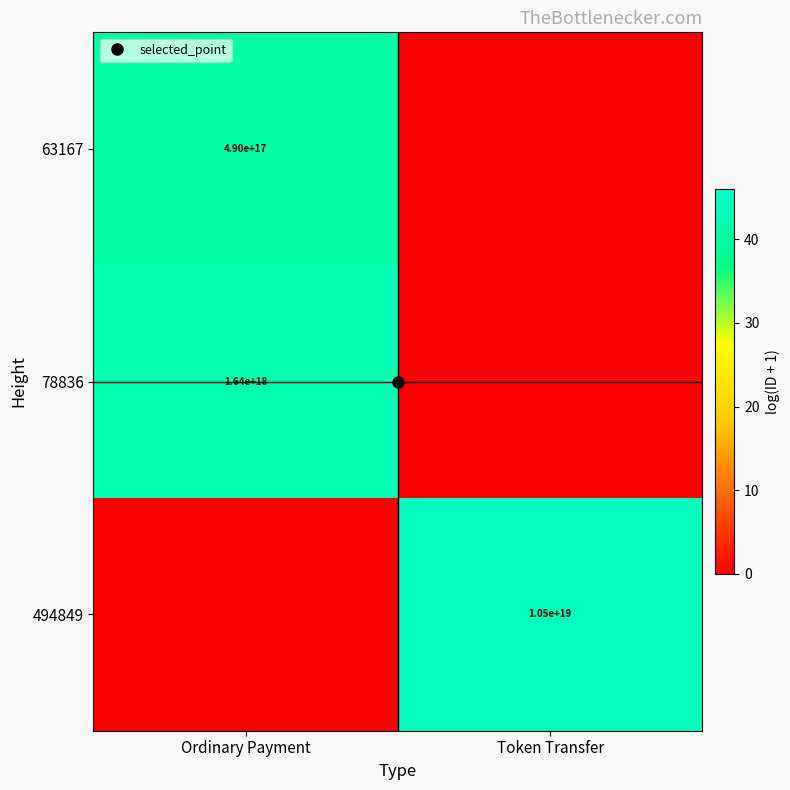

Is it true that 494849 equals 20.7 at Ordinary Payment?

False